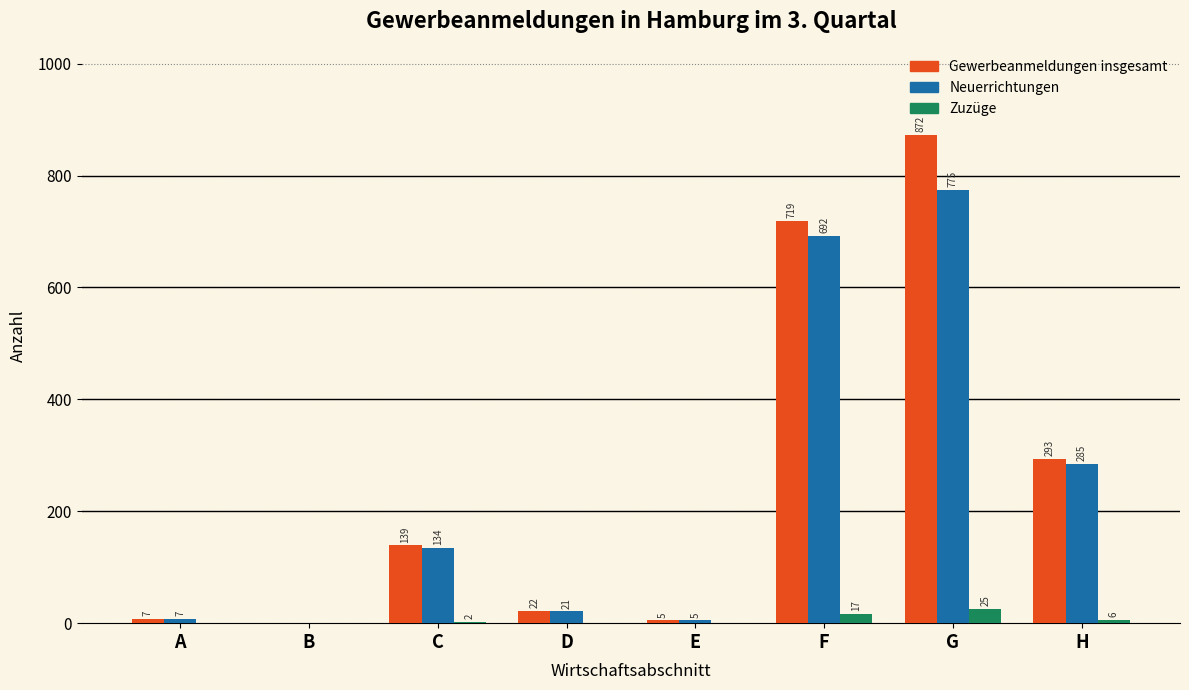

Reading left to right, transcribe all the data shown in this chart.

Gewerbeanmeldungen insgesamt: A=7	B=0	C=139	D=22	E=5	F=719	G=872	H=293
Neuerrichtungen: A=7	B=0	C=134	D=21	E=5	F=692	G=775	H=285
Zuzüge: A=0	B=0	C=2	D=0	E=0	F=17	G=25	H=6